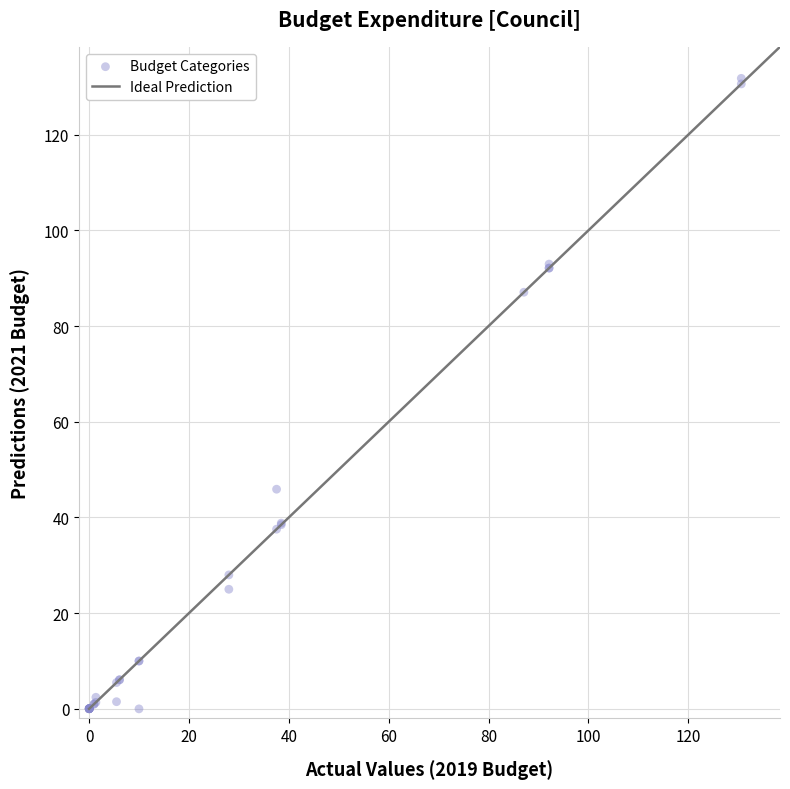

What Y value in the scatter plot is closest to 65?

45.9